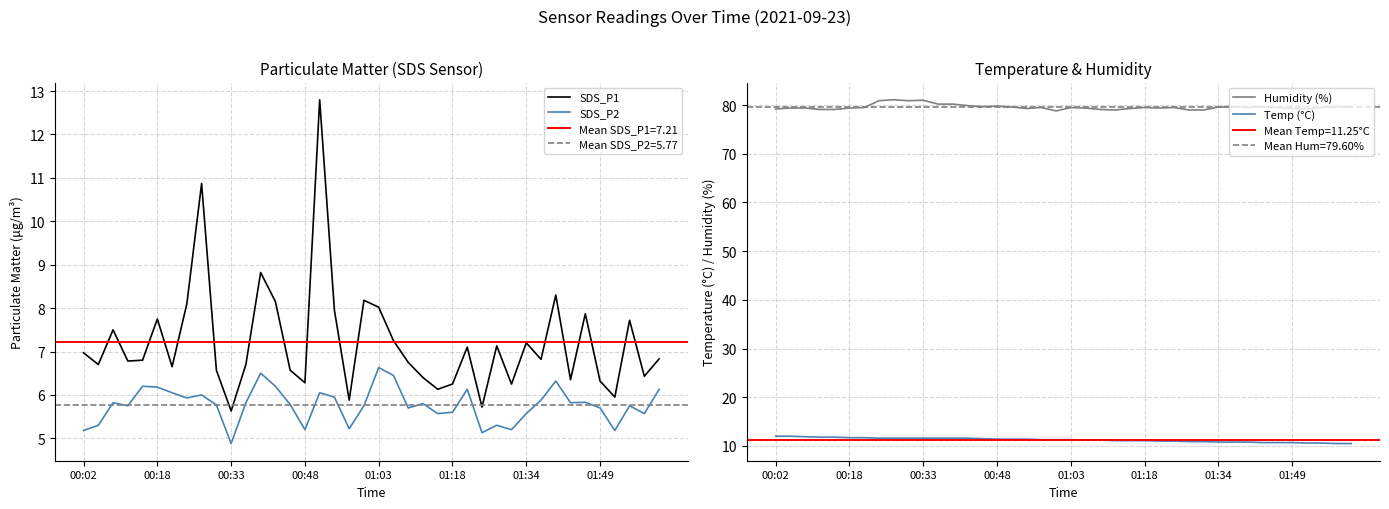

What is the maximum value for SDS_P2?

6.6